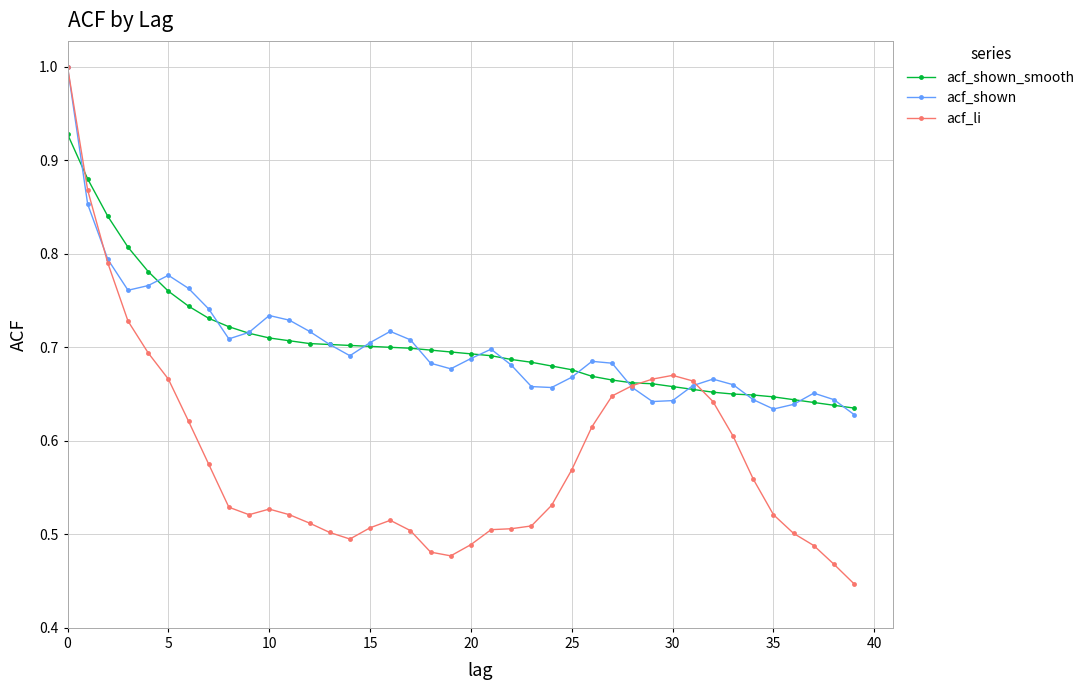

True or false: acf_shown has more than 1 interior local peaks.

True